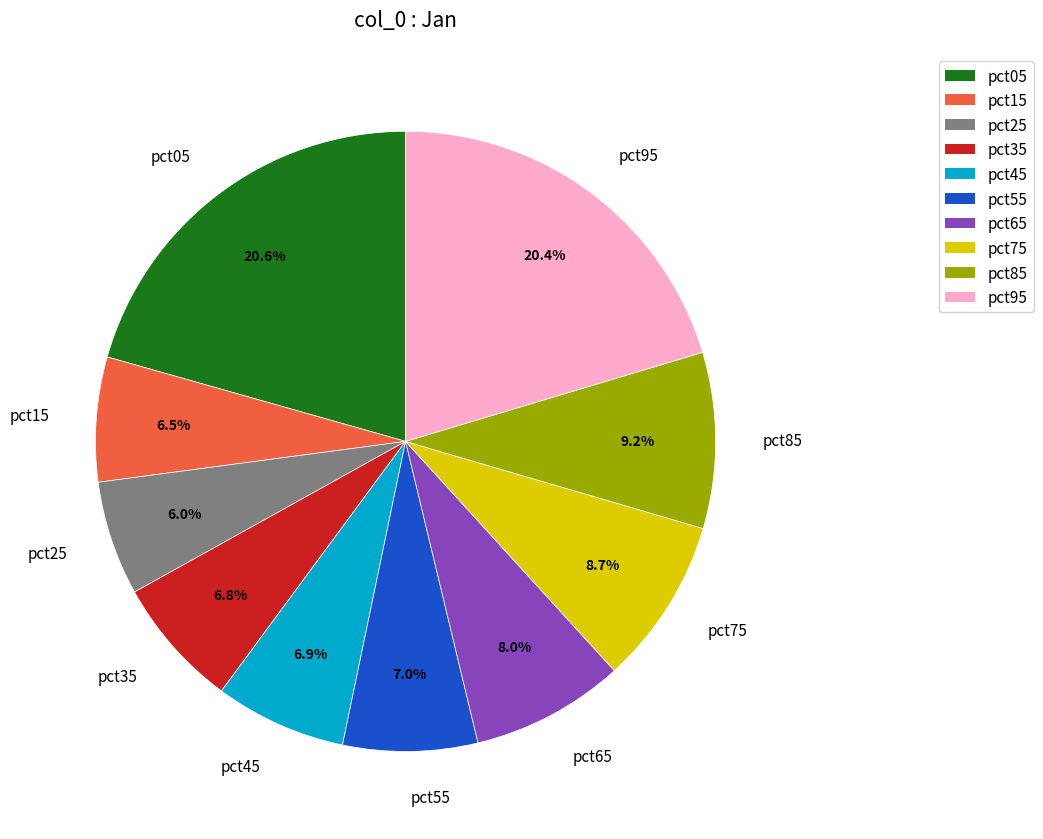

Between pct85 and pct55, which is larger?

pct85